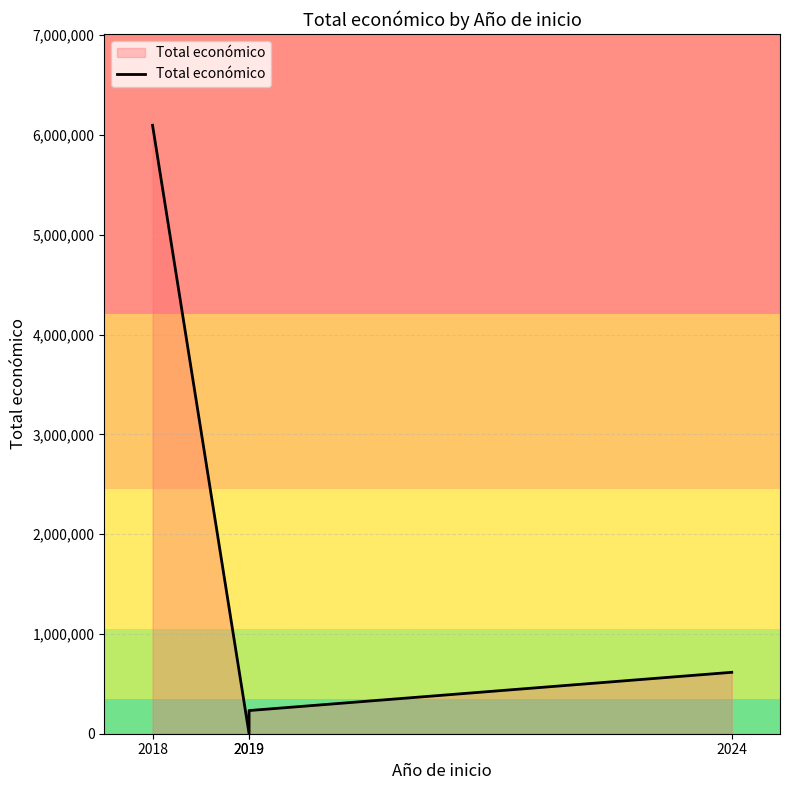

What is the greatest value displayed?

6097171